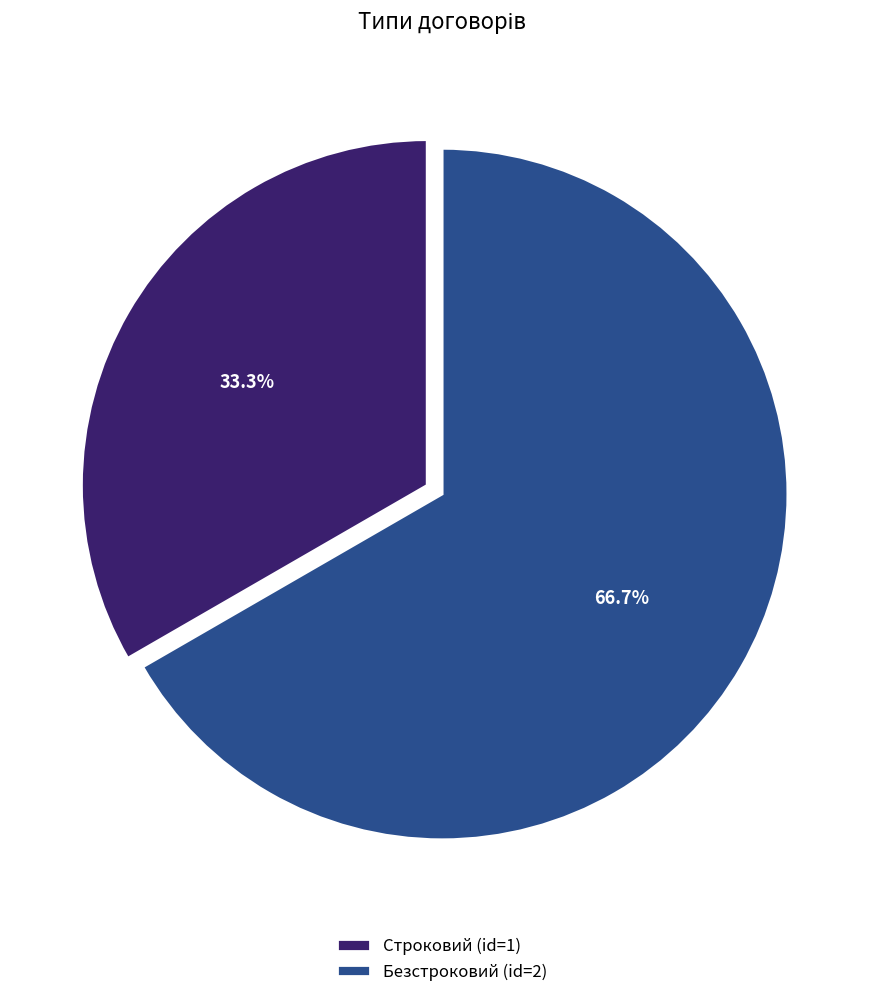

Count the number of slices in the pie.

2